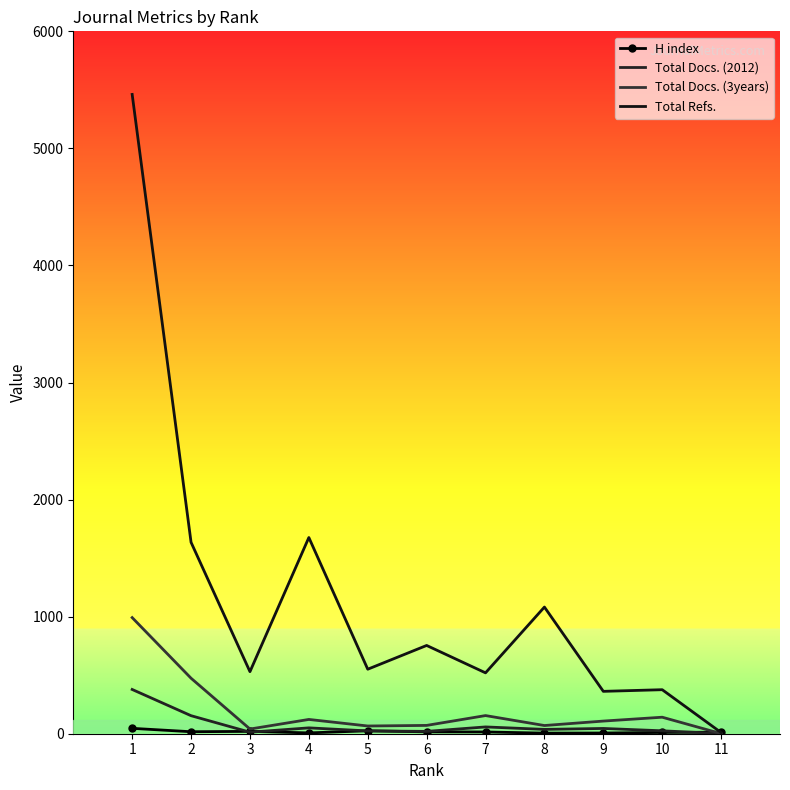

Is the value of Total Docs. (3years) at 2 greater than the value of H index at 2?

Yes